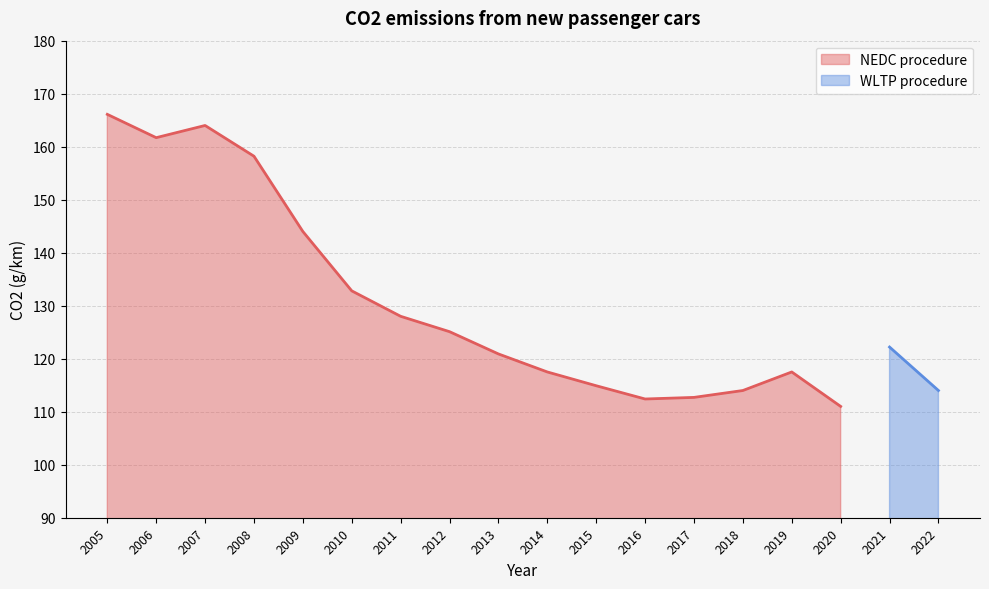

Approximately how many times larger is the value at 2005 compared to 2018?

1.5